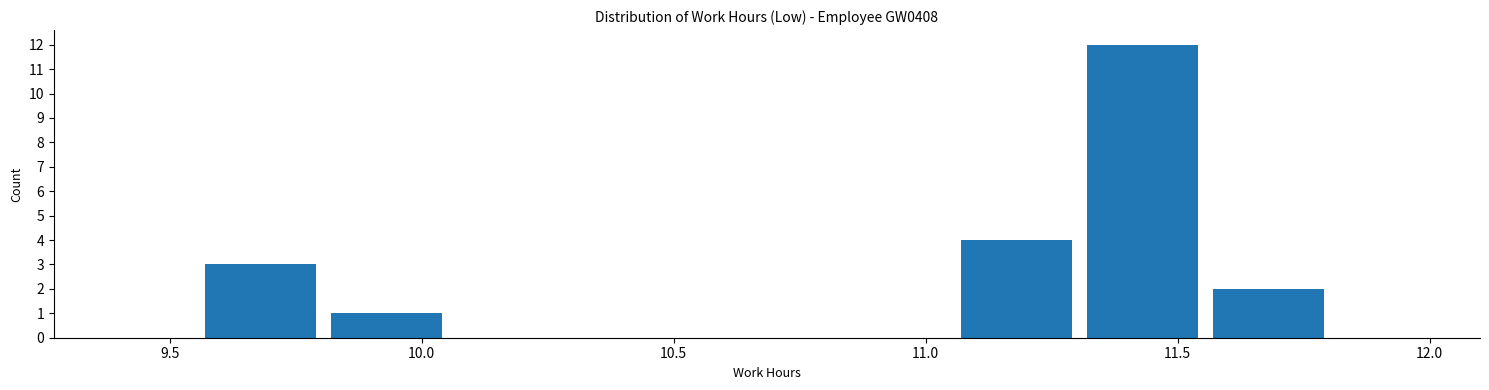

Reading left to right, list every bar in this chart as the range it spans on the x-axis followed by its height. Neither the bar edges nor the heights are printed on the chart, so give them approximately, as read against the axes.

9.32 to 9.57: 0
9.57 to 9.82: 3
9.82 to 10.07: 1
10.07 to 10.32: 0
10.32 to 10.57: 0
10.57 to 10.82: 0
10.82 to 11.07: 0
11.07 to 11.32: 4
11.32 to 11.57: 12
11.57 to 11.82: 2
11.82 to 12.07: 0